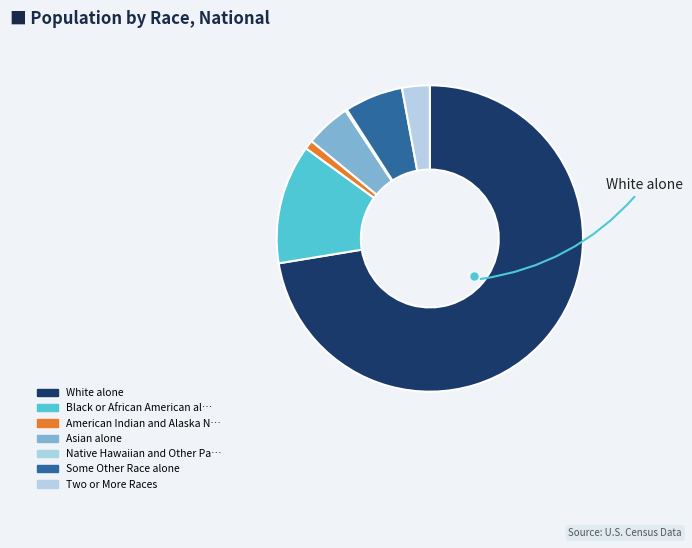

What is the smallest slice in the pie chart?

Native Hawaiian and Other Pacific Islander